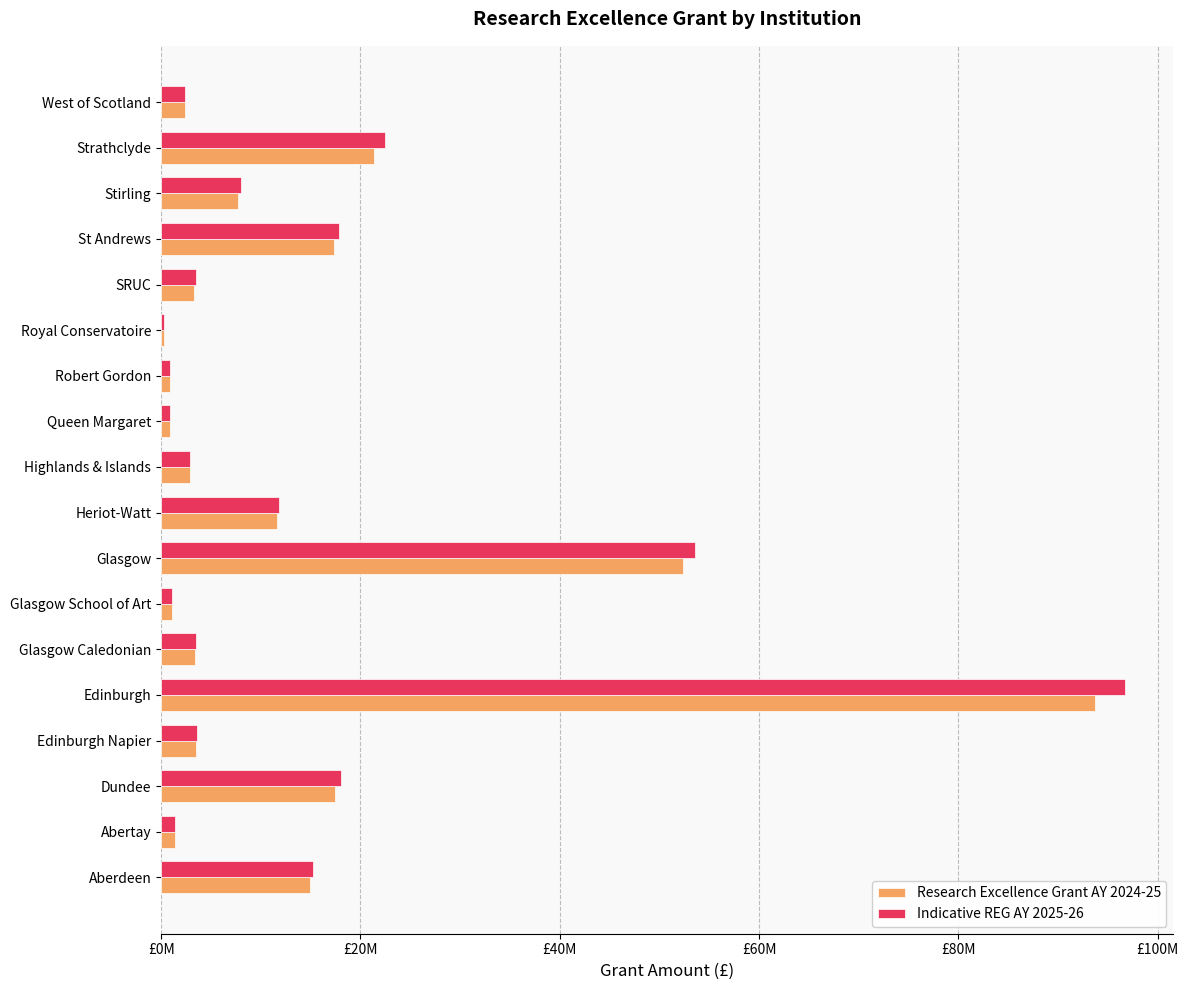

What are all the series names shown in the legend?

Research Excellence Grant AY 2024-25, Indicative REG AY 2025-26